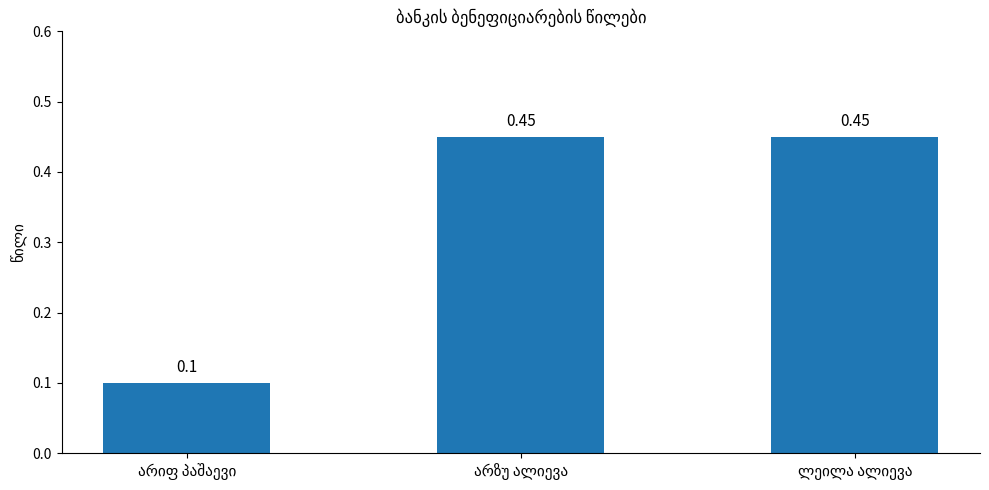

What is the sum of all values?

1.0